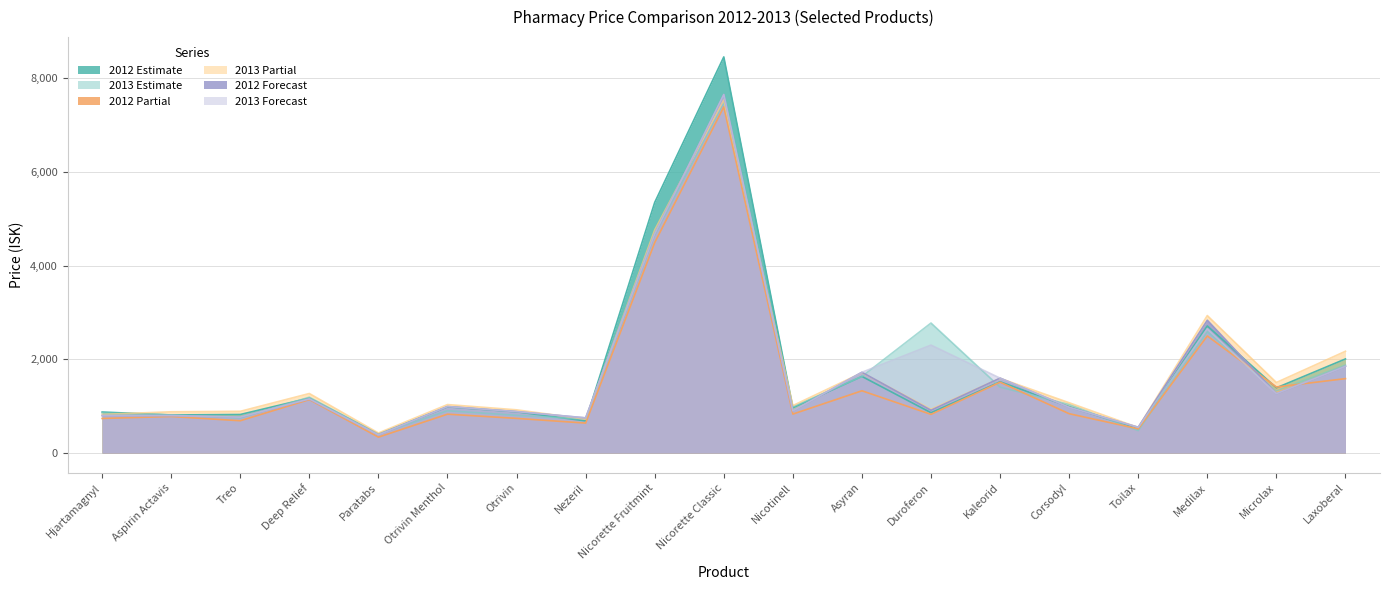

At how many categories does at least one series exceed 6615?

1